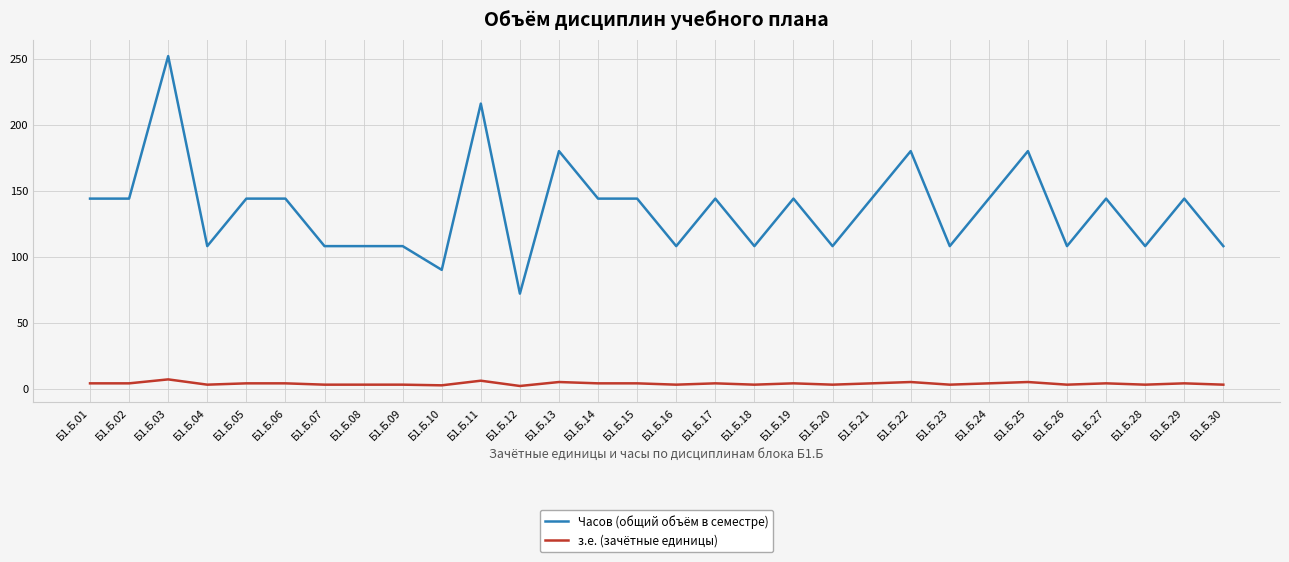

How many series are shown in this chart?

2